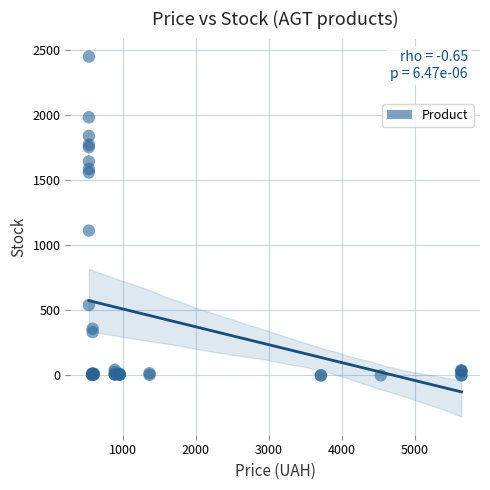

What Y value in the scatter plot is closest to 1226?

1114